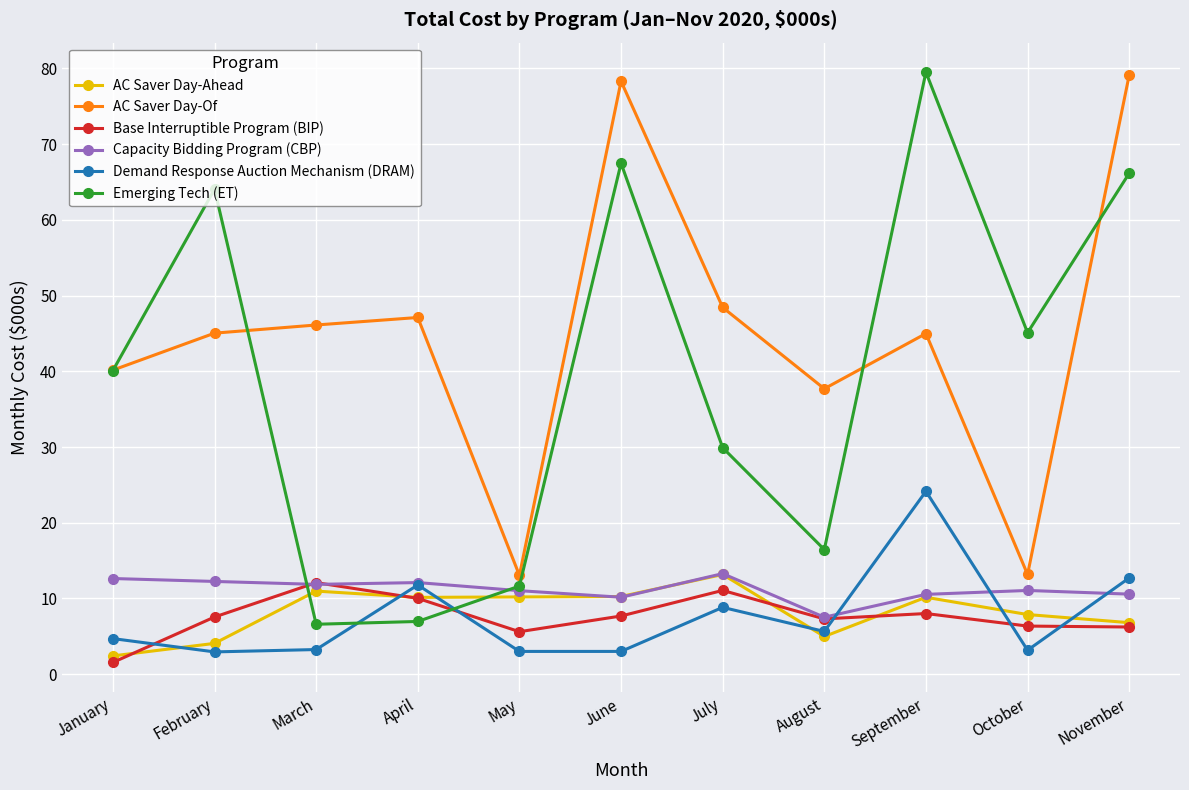

Is this an area chart (filled region under the line)?

No